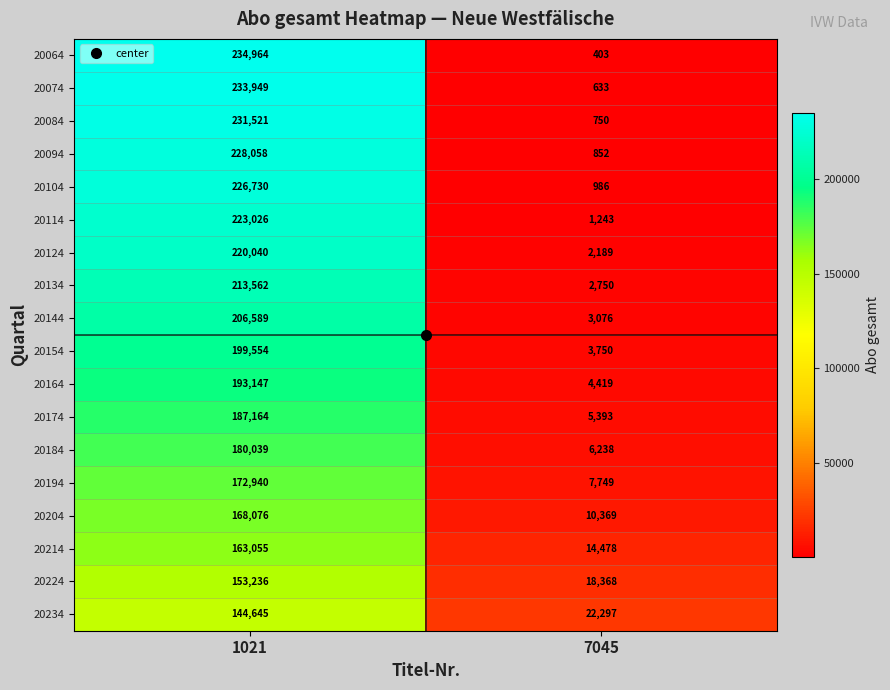

Read the 20064 value at 7045.

403